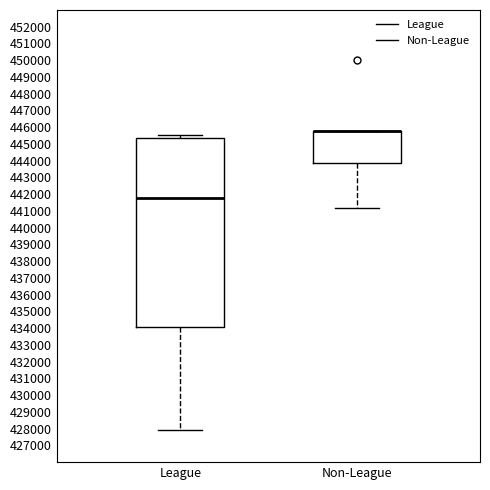

Reading left to right, transcribe this box plot: for each box, give where its median line is, the range the box spans, and where its two whiskers end, as read against the y-axis. The values are not printed on the chart, so give them approximately, as read against the axis.

League: median 441700, box 434100 to 445400, whiskers 427900 to 445500
Non-League: median 445800 (drawn on the box's upper edge), box 443900 to 445800, whiskers 441200 to 445800